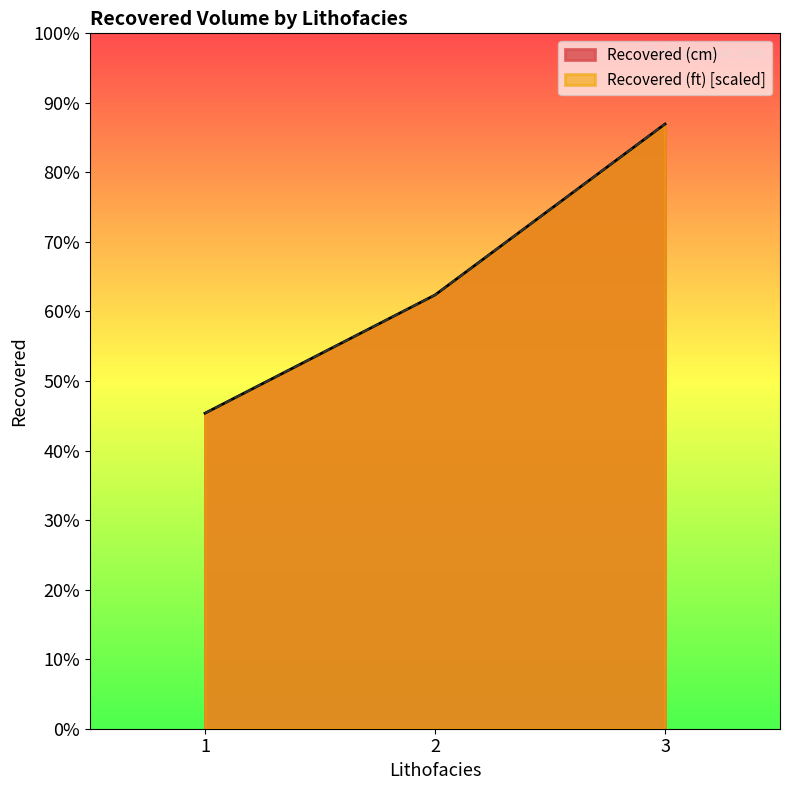

List the series in order of their overall mean, lowest first.

Recovered (ft), Recovered (cm)